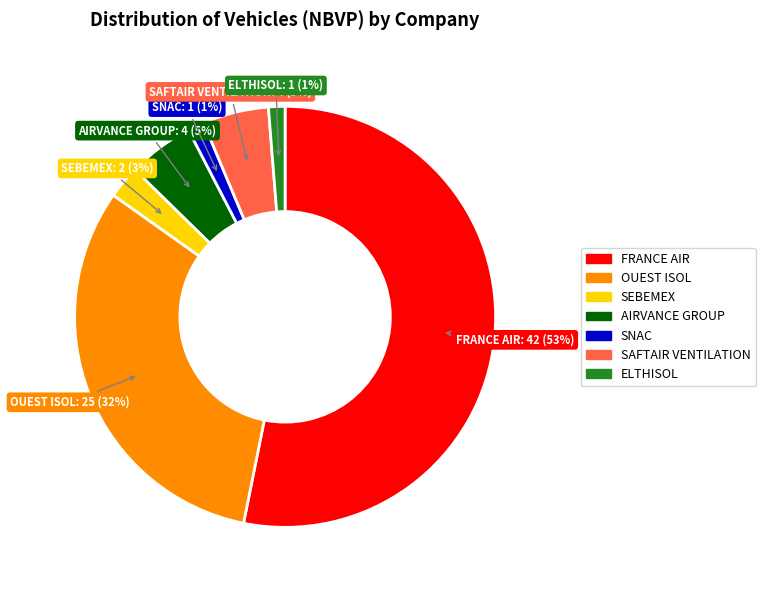

To the nearest percent, what is the difference between the largest and smallest slice percentages?

52%